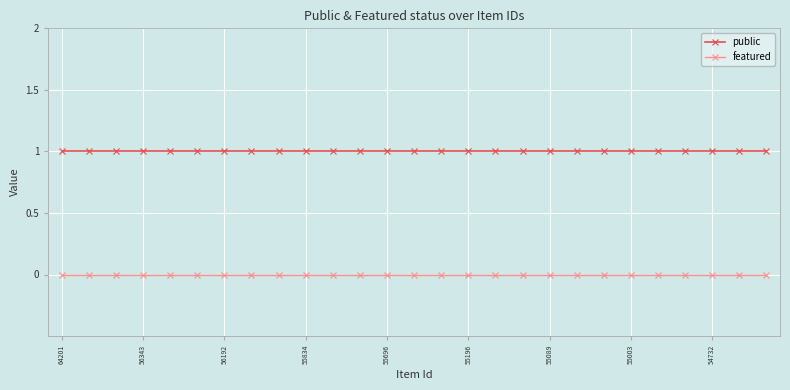

Which series has the largest total across all categories?

public